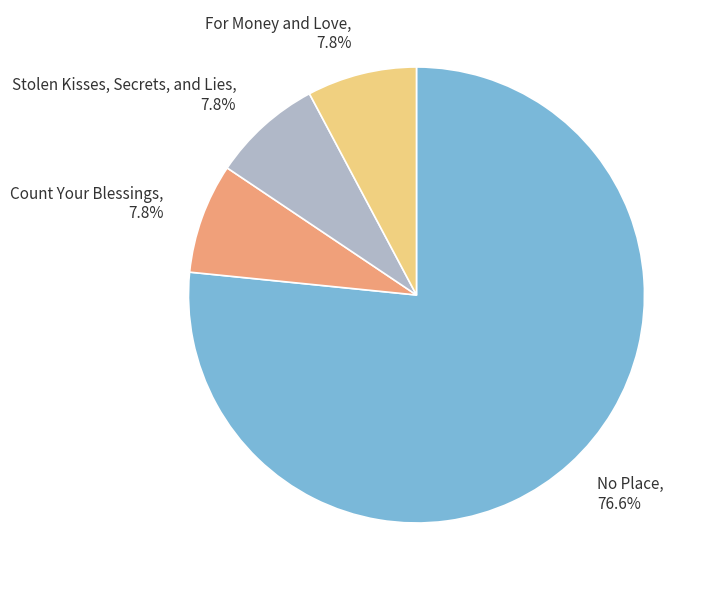

What percentage do Count Your Blessings and No Place together represent?

84.4%